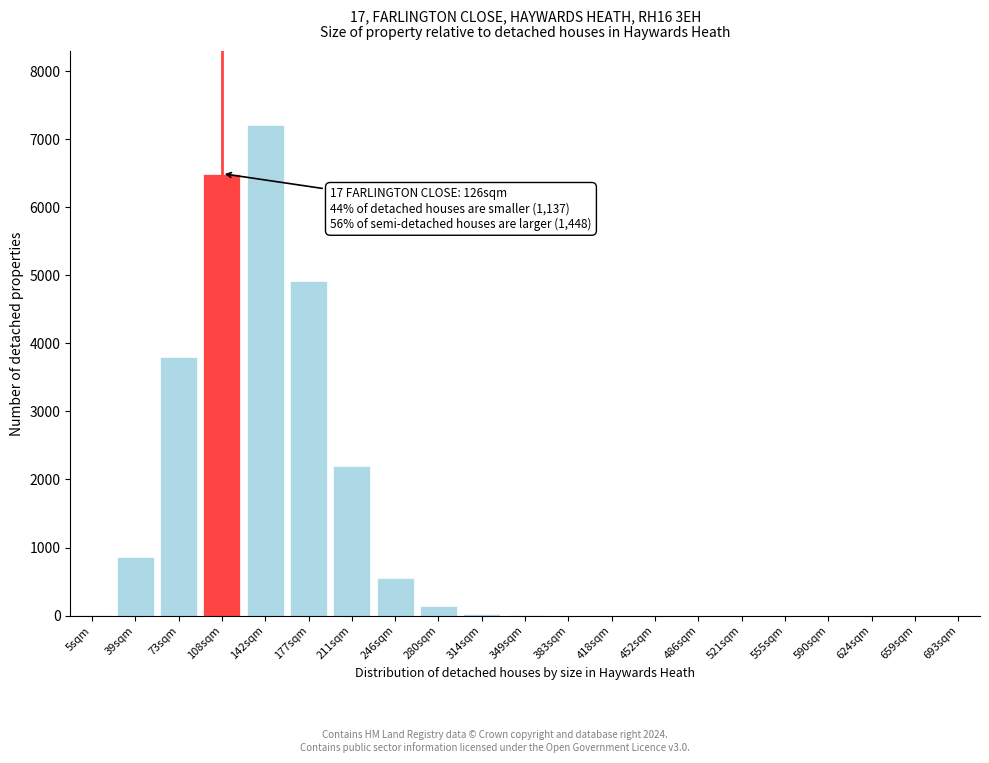

What is the sum of all values?

26200